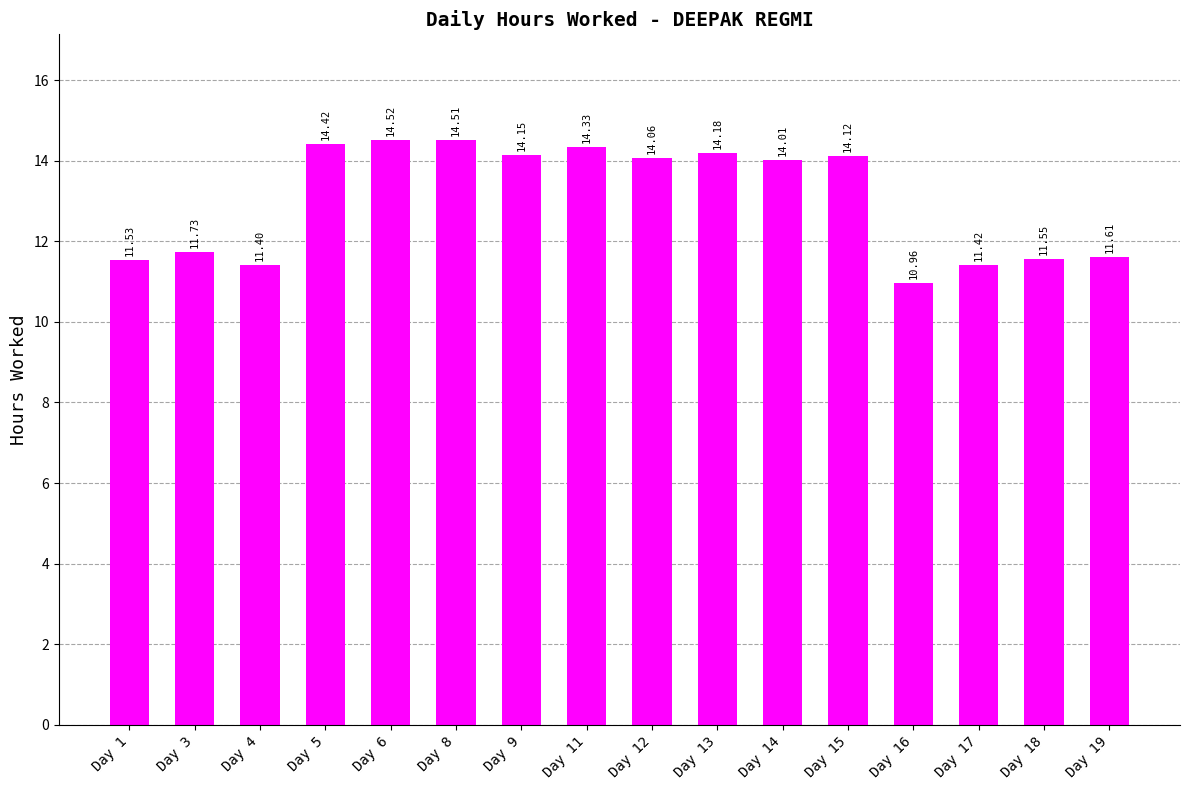

How many categories are shown in the chart?

16